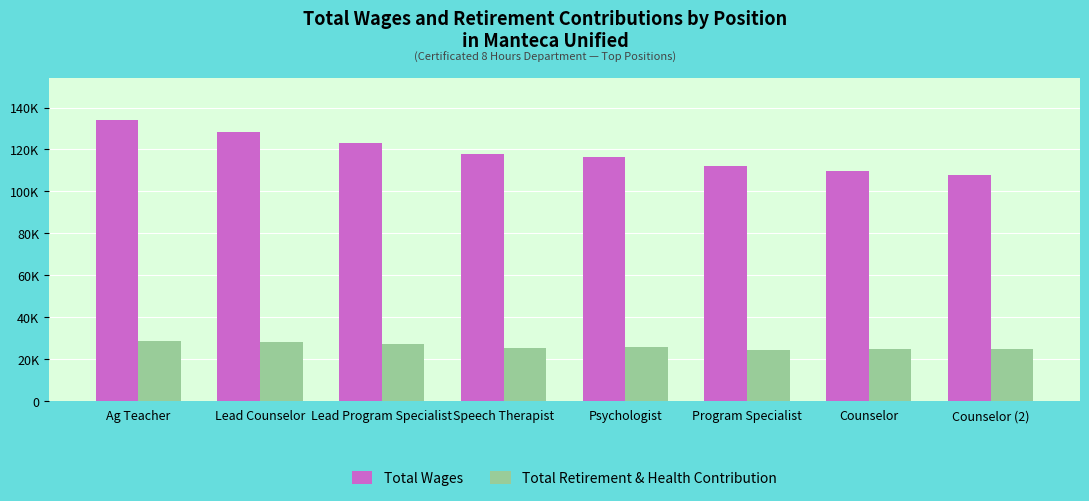

Does the chart contain any negative values?

No